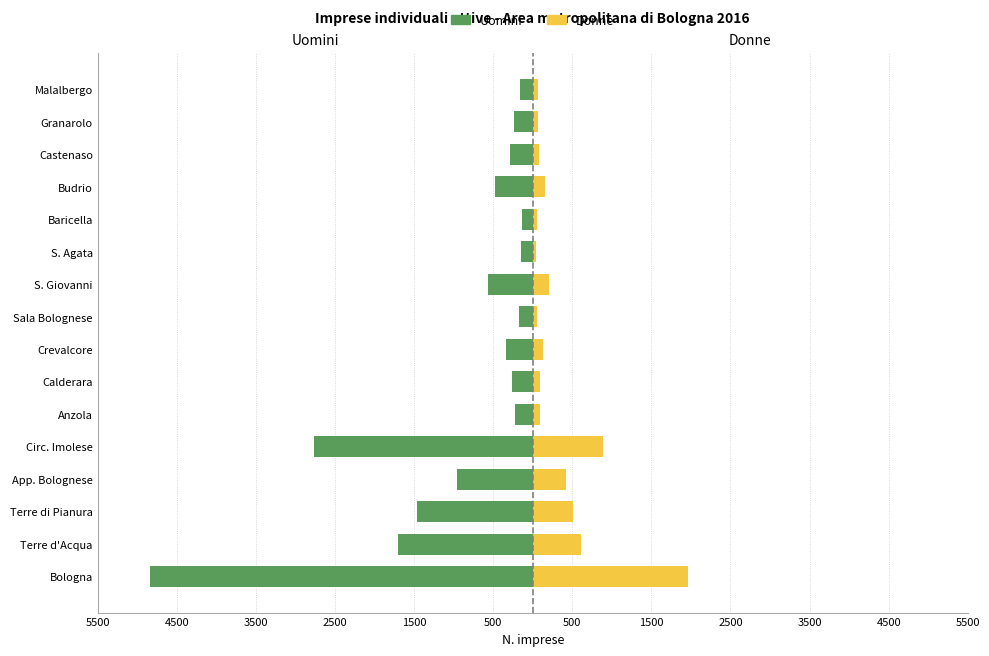

The Uomini series shows -222 at Anzola. True or false?

True